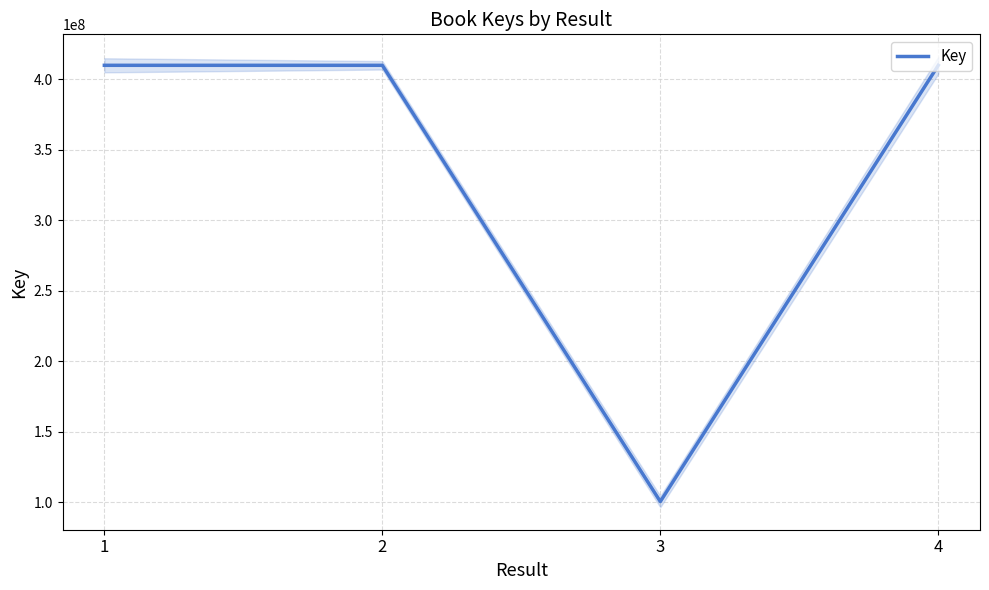

List the labels in order of value, smallest first.

3, 1, 4, 2